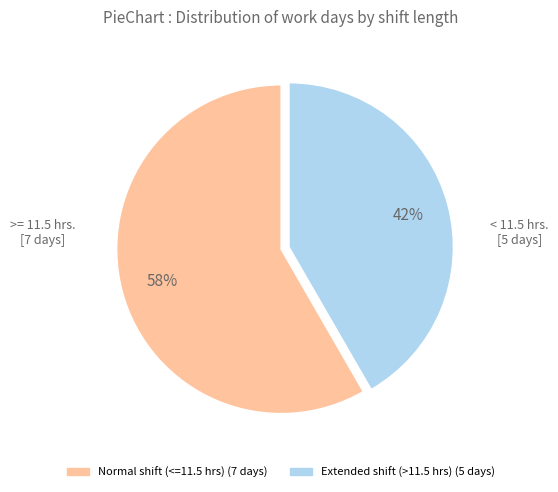

How many segments does this pie chart have?

2